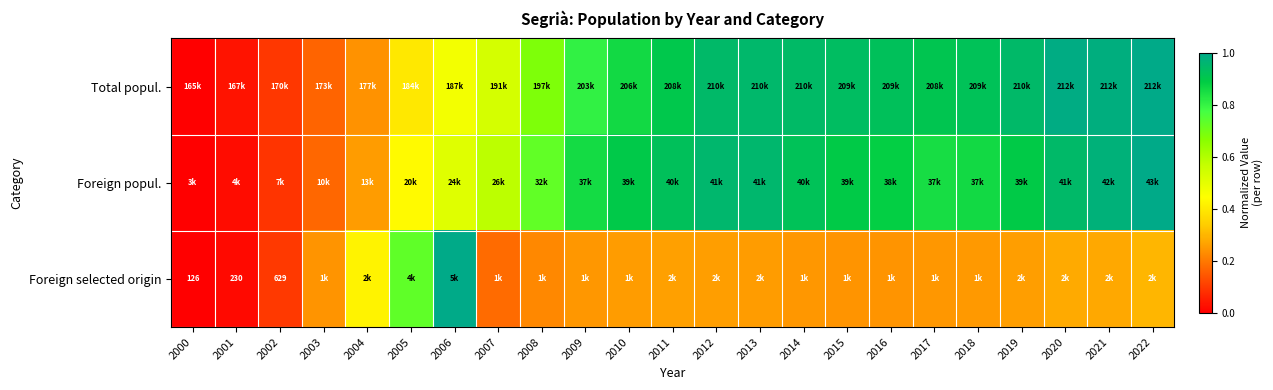

True or false: Total popul. has a value of 1.6 at 2018.

False